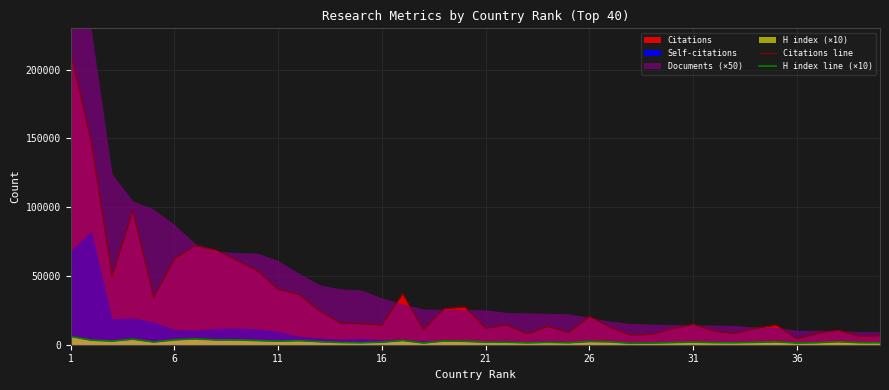

At which category is the sum across all series the highest?

1